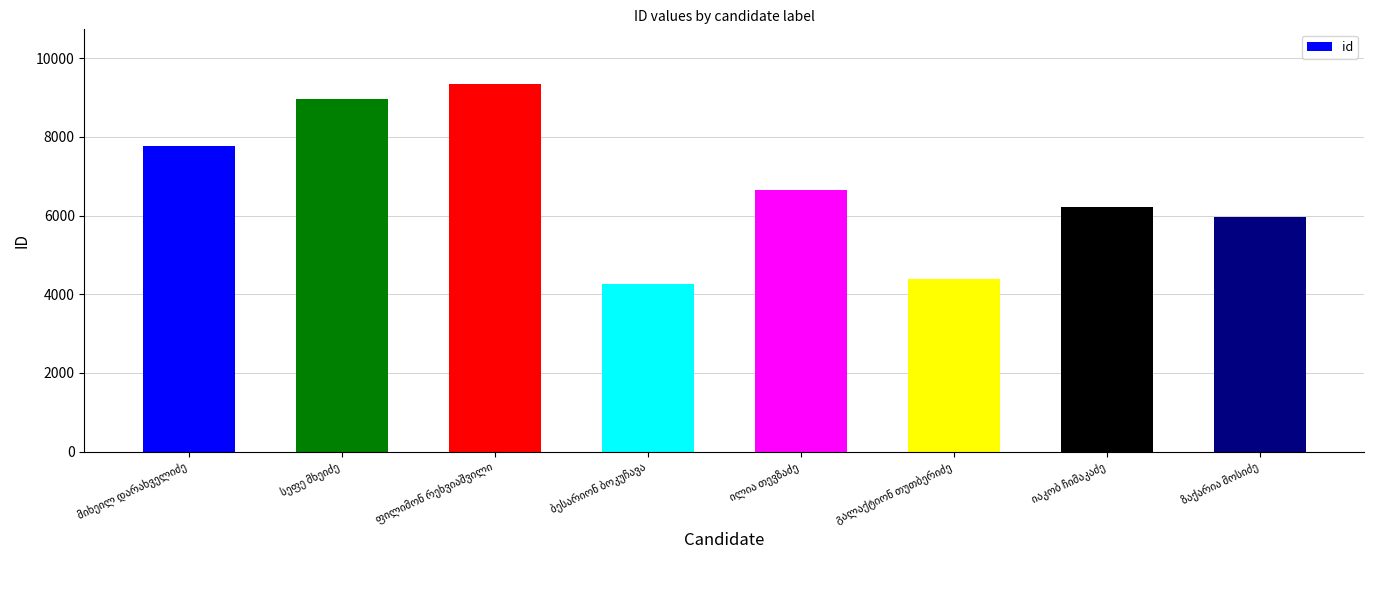

Count the number of data series in this chart.

1